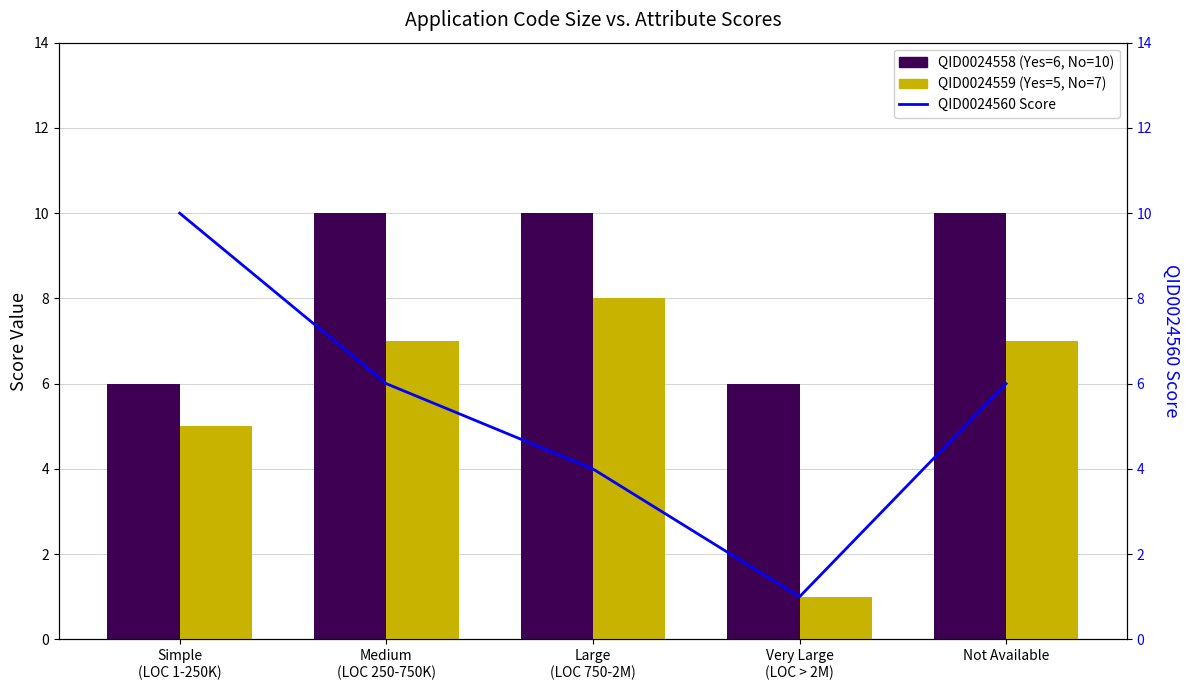

Which series has the largest total across all categories?

QID0024558 (Yes)